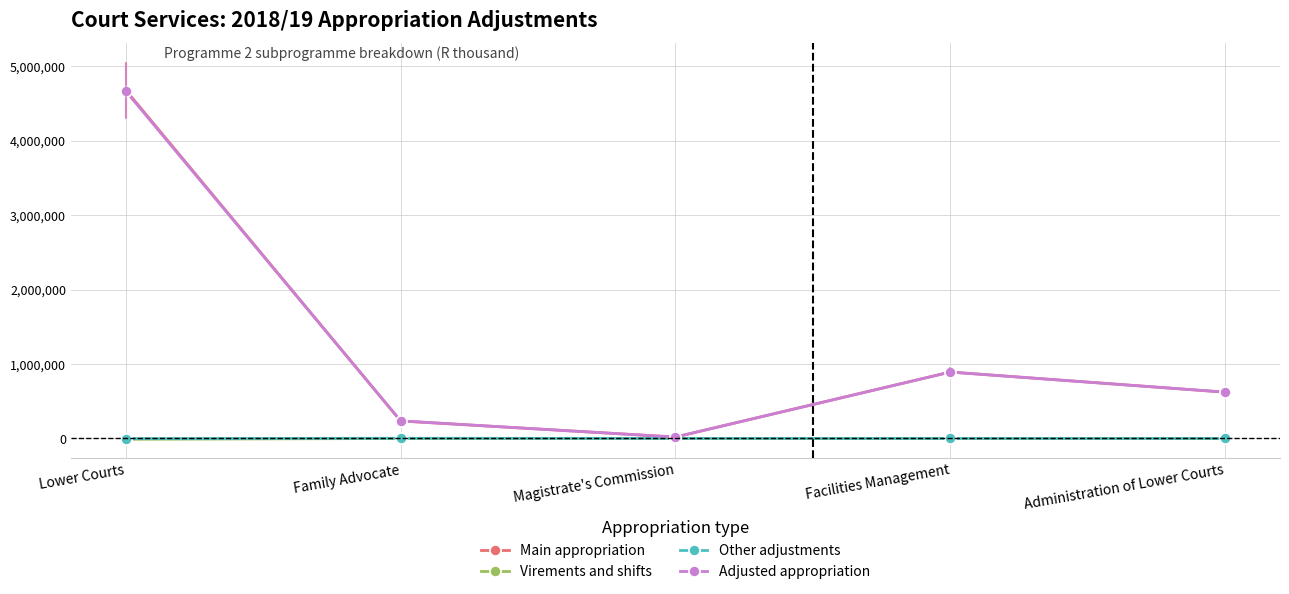

Is this an area chart (filled region under the line)?

No